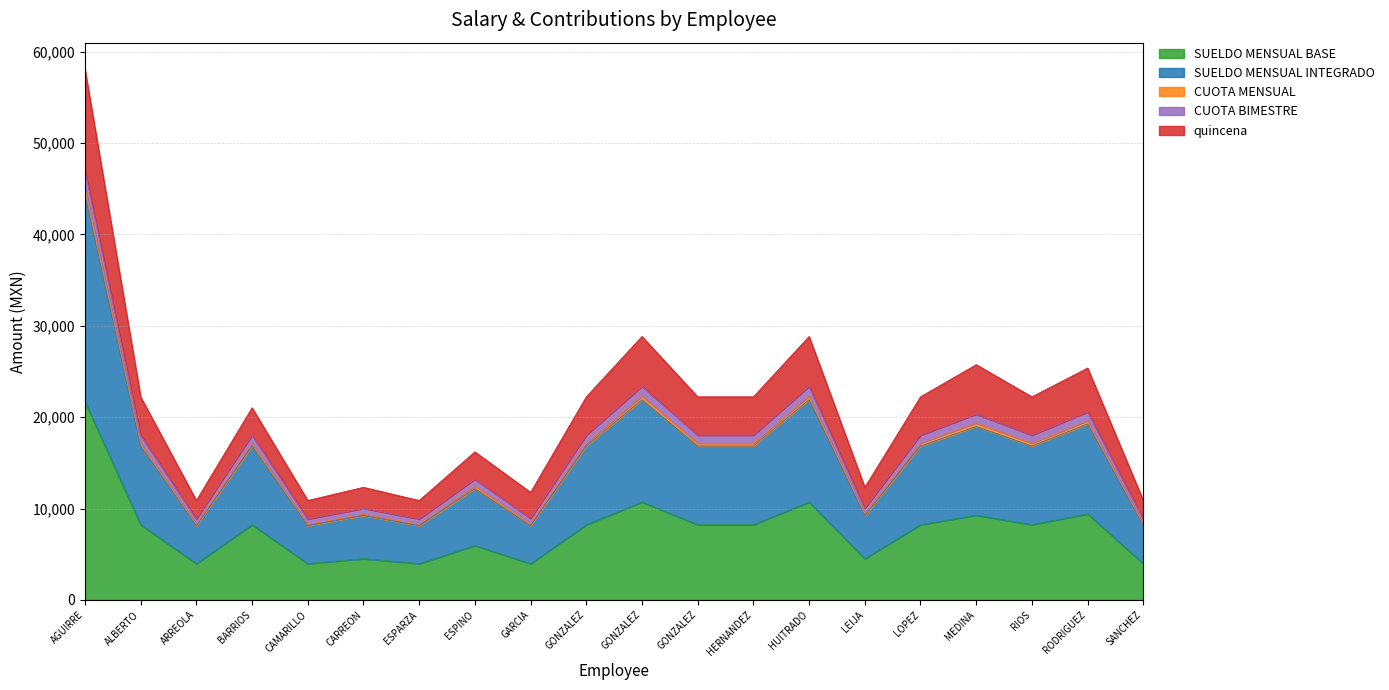

Does the chart display data point markers on the line(s)?

No